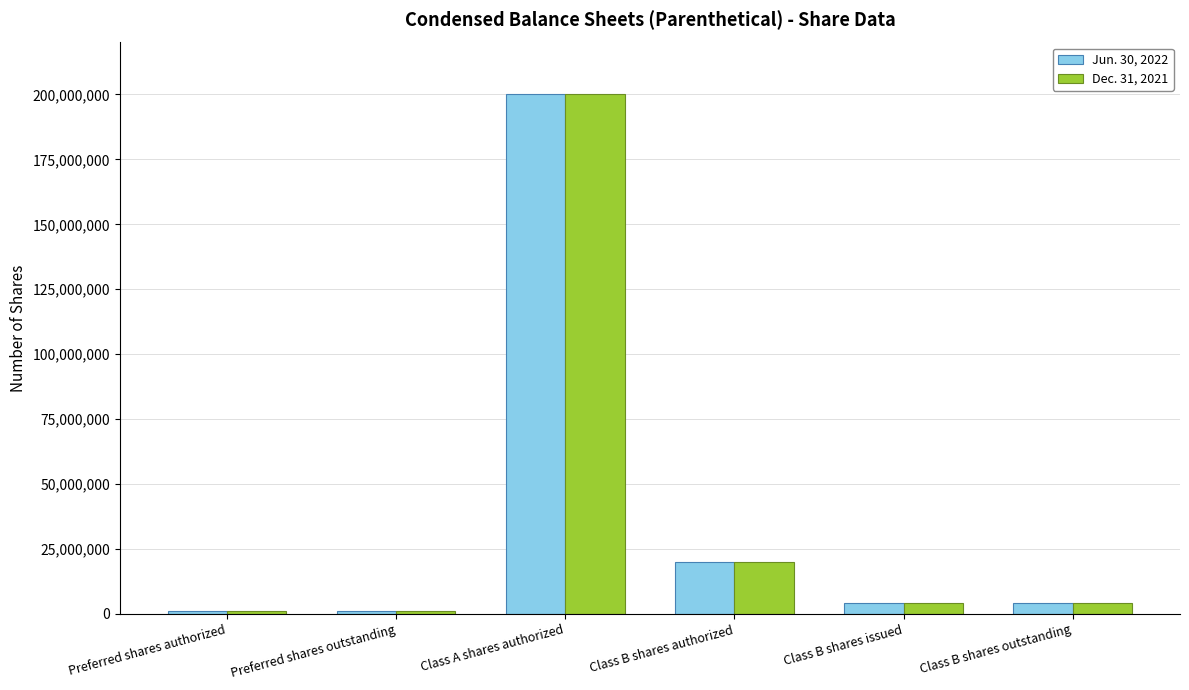

How many categories are shown in the chart?

6